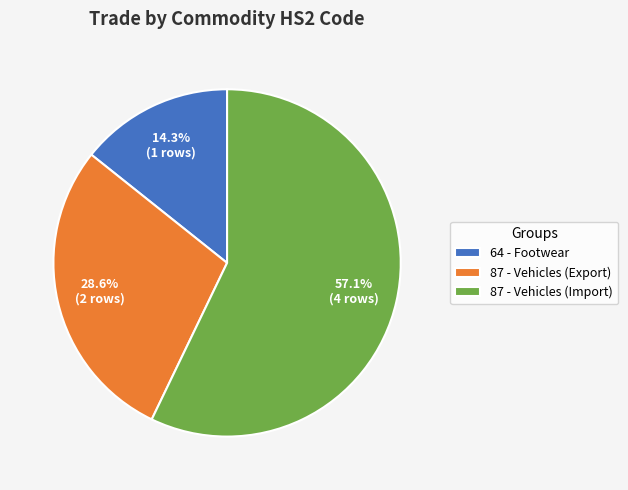

Is there any slice that represents more than half of the pie?

Yes